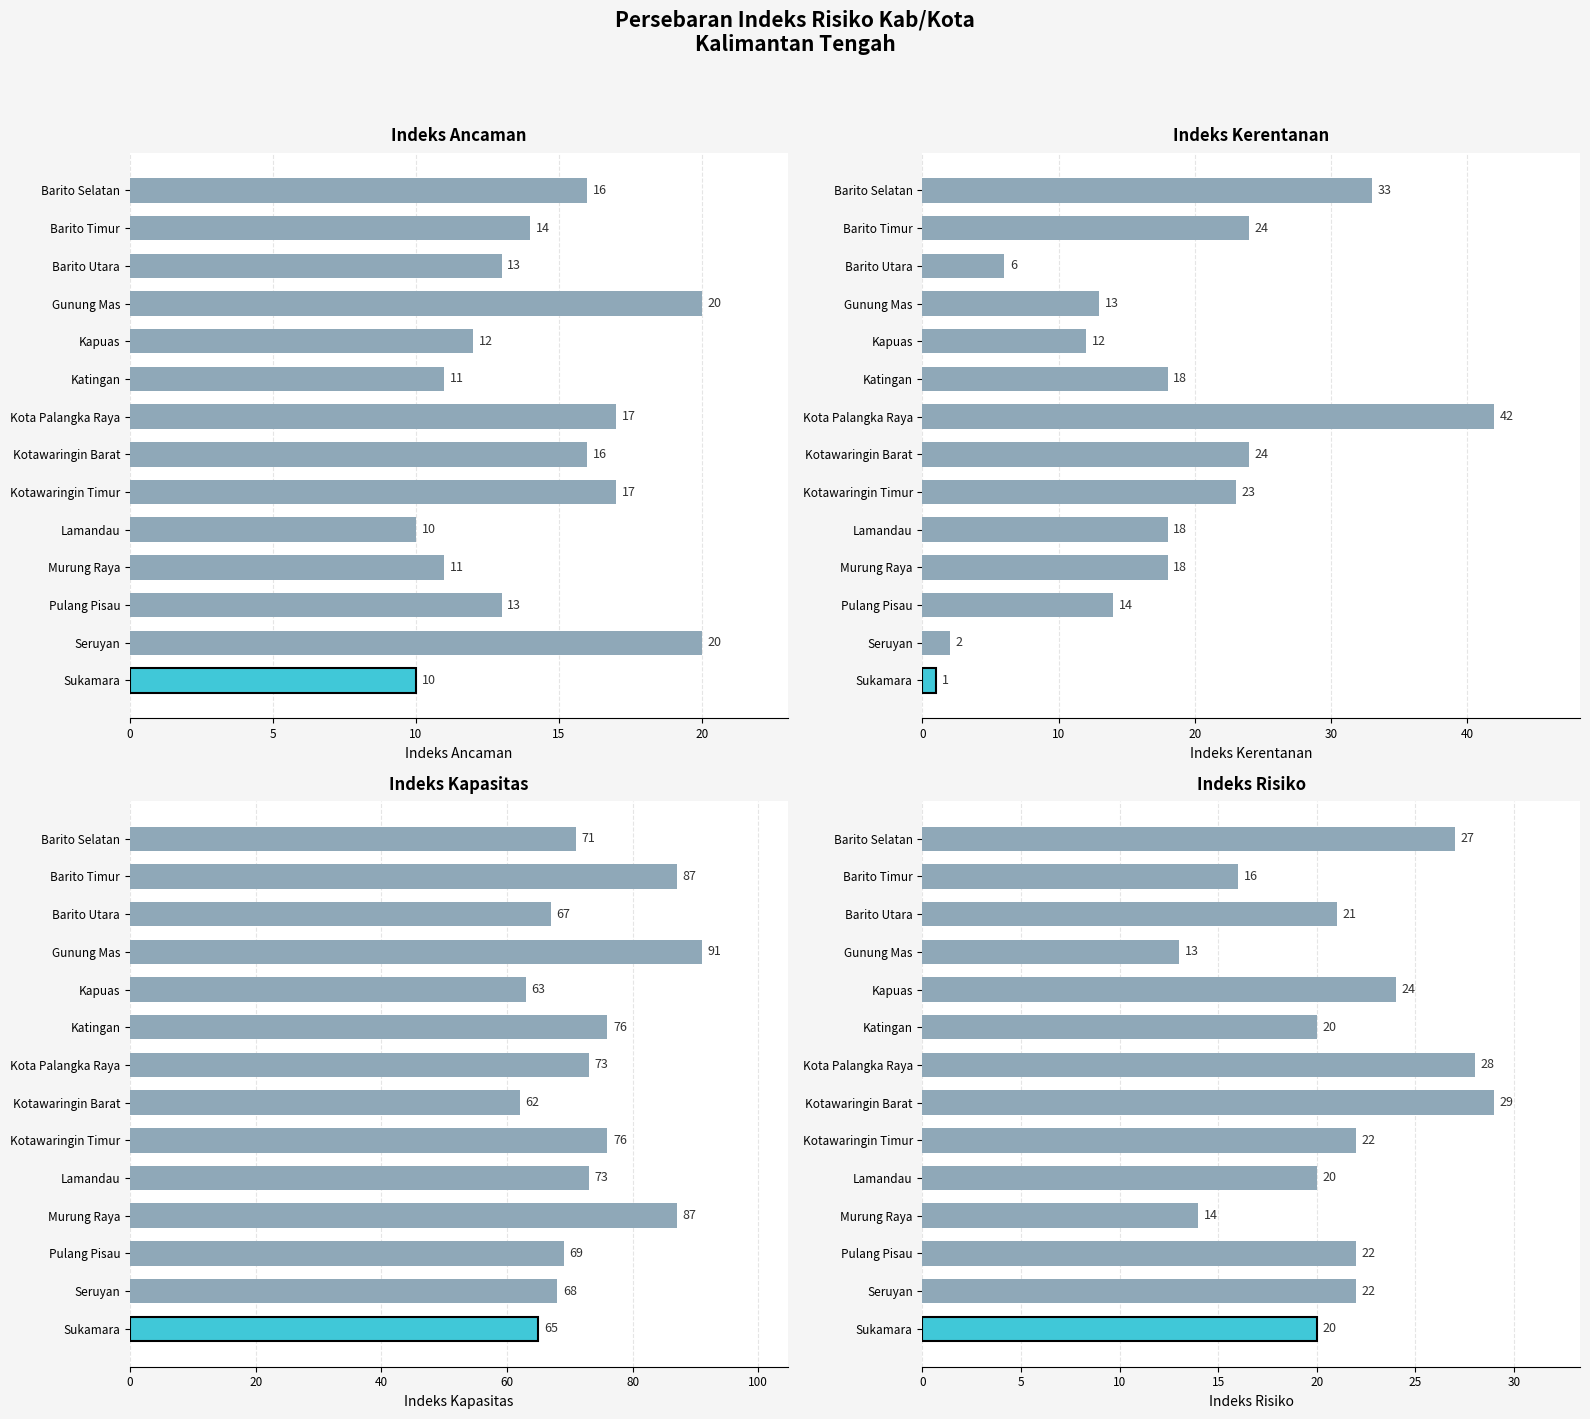

The value of Indeks Risiko at Lamandau is 20. True or false?

True